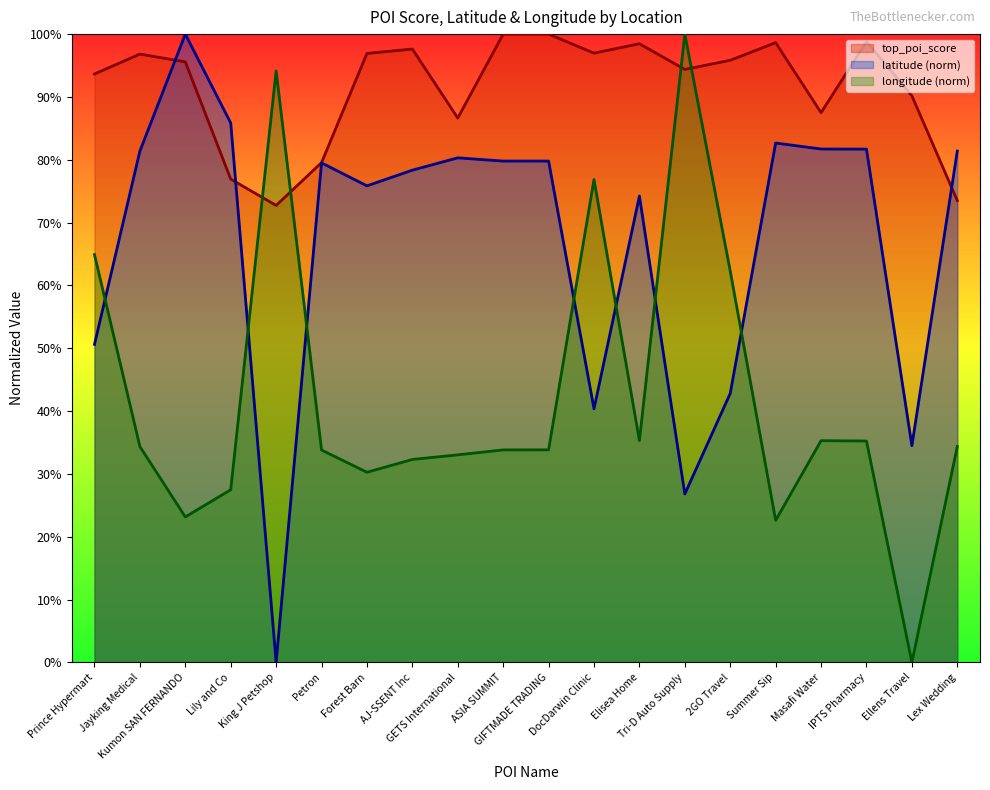

How many interior local valleys (lower than both neighbors) does the data have?

5